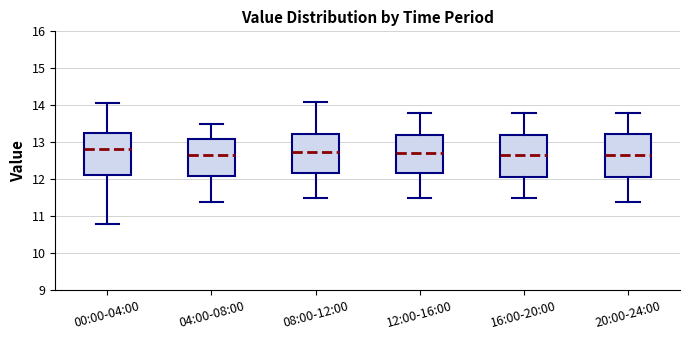

Reading left to right, transcribe this box plot: for each box, give where its median line is, the range the box spans, and where its two whiskers end, as read against the y-axis. The values are not printed on the chart, so give them approximately, as read against the axis.

00:00-04:00: median 12.8, box 12.1 to 13.2, whiskers 10.8 to 14.1
04:00-08:00: median 12.7, box 12.1 to 13.1, whiskers 11.4 to 13.5
08:00-12:00: median 12.8, box 12.2 to 13.2, whiskers 11.5 to 14.1
12:00-16:00: median 12.7, box 12.2 to 13.2, whiskers 11.5 to 13.8
16:00-20:00: median 12.7, box 12.1 to 13.2, whiskers 11.5 to 13.8
20:00-24:00: median 12.7, box 12.1 to 13.2, whiskers 11.4 to 13.8